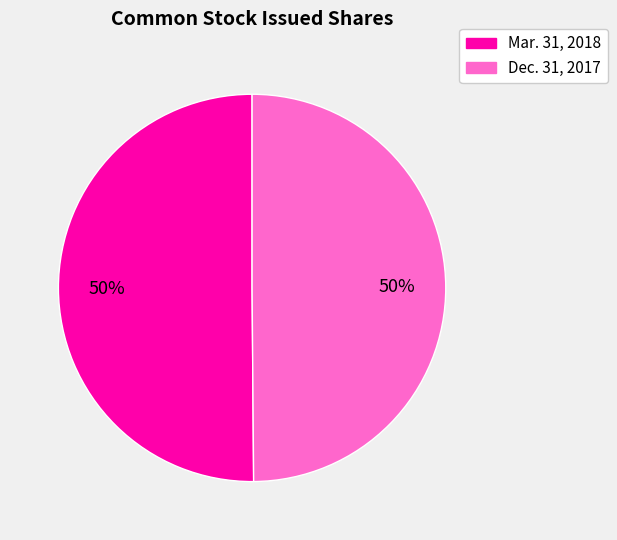

True or false: Mar. 31, 2018 accounts for 64% of the total.

False